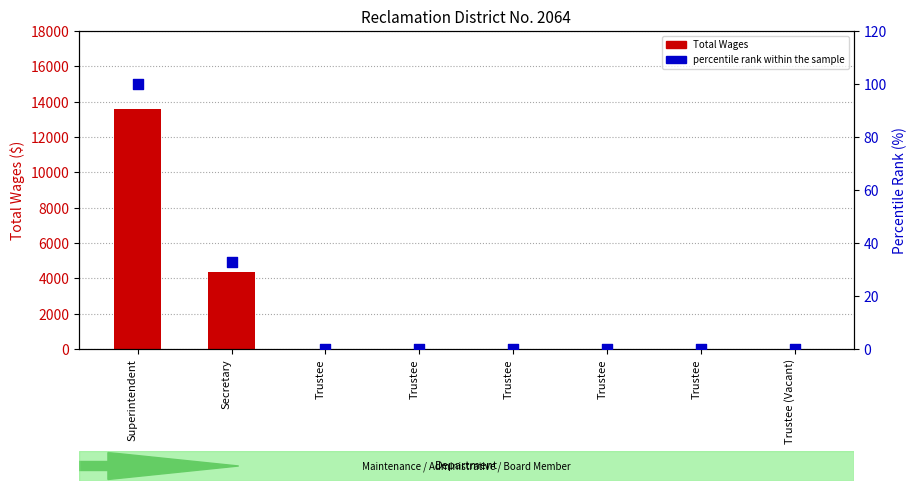

Which series reaches the maximum Y coordinate?

Total Wages